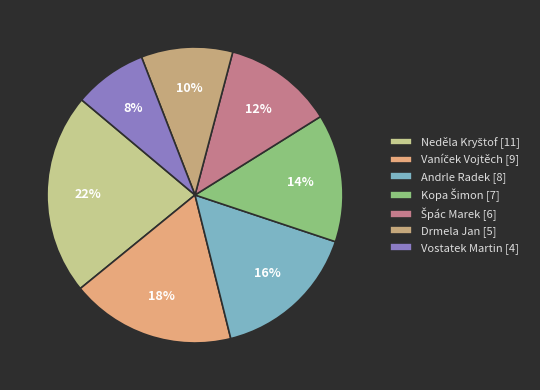

How many segments does this pie chart have?

7